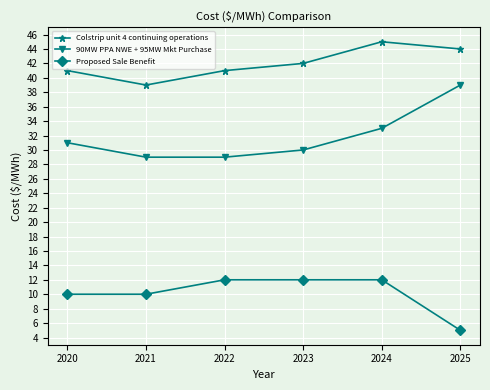

How many lines are shown in the chart?

3